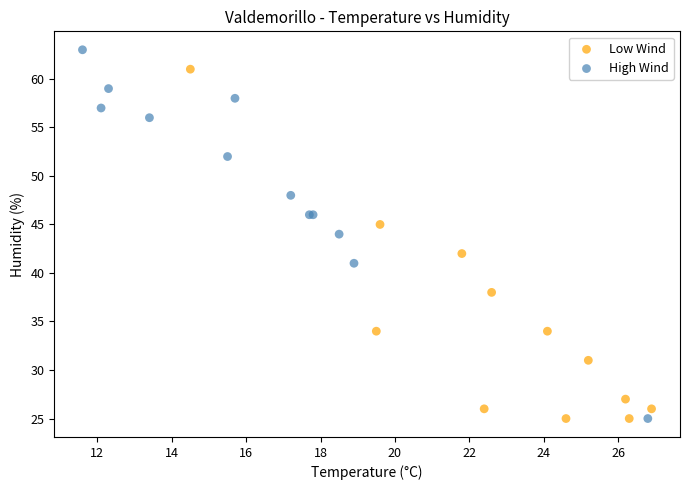

Which series has the largest Y range (max minus min)?

High Wind